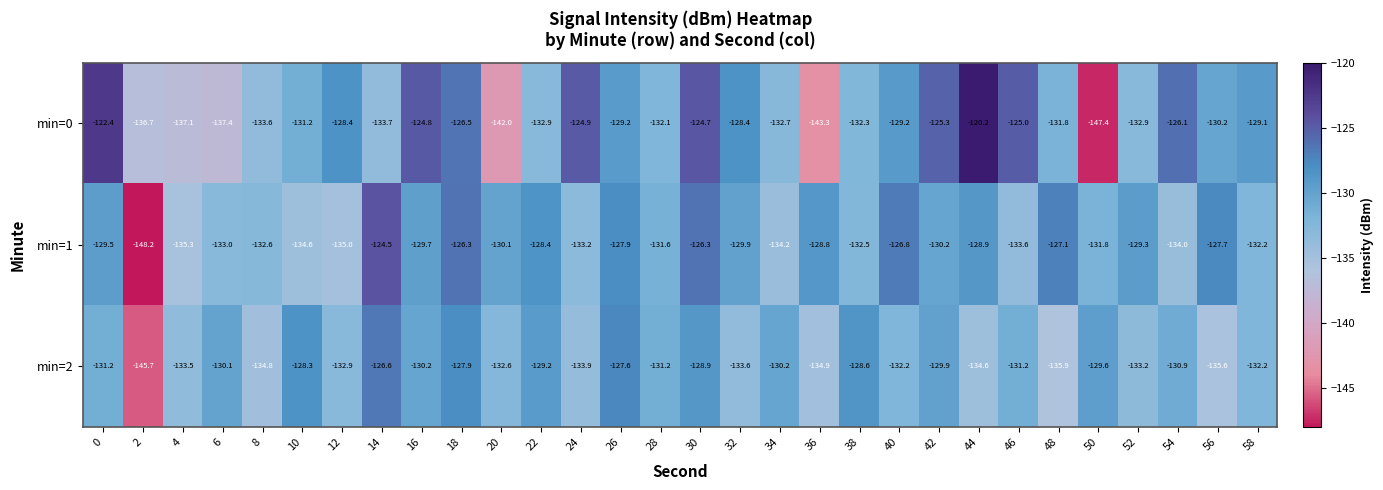

Which category has the highest value in the min=1 series?

14